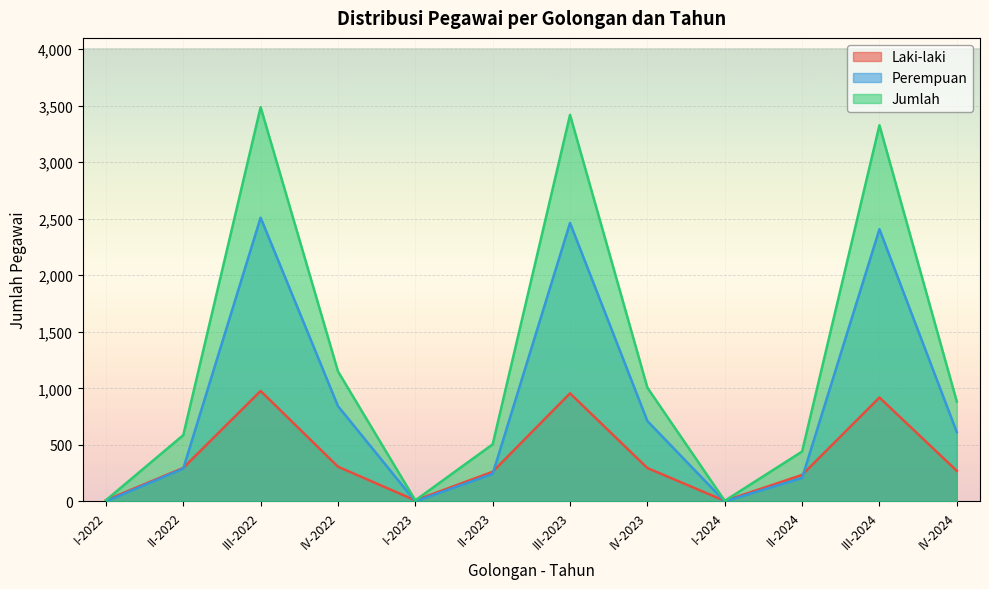

At which label is laki_laki closest to 491?

IV-2022